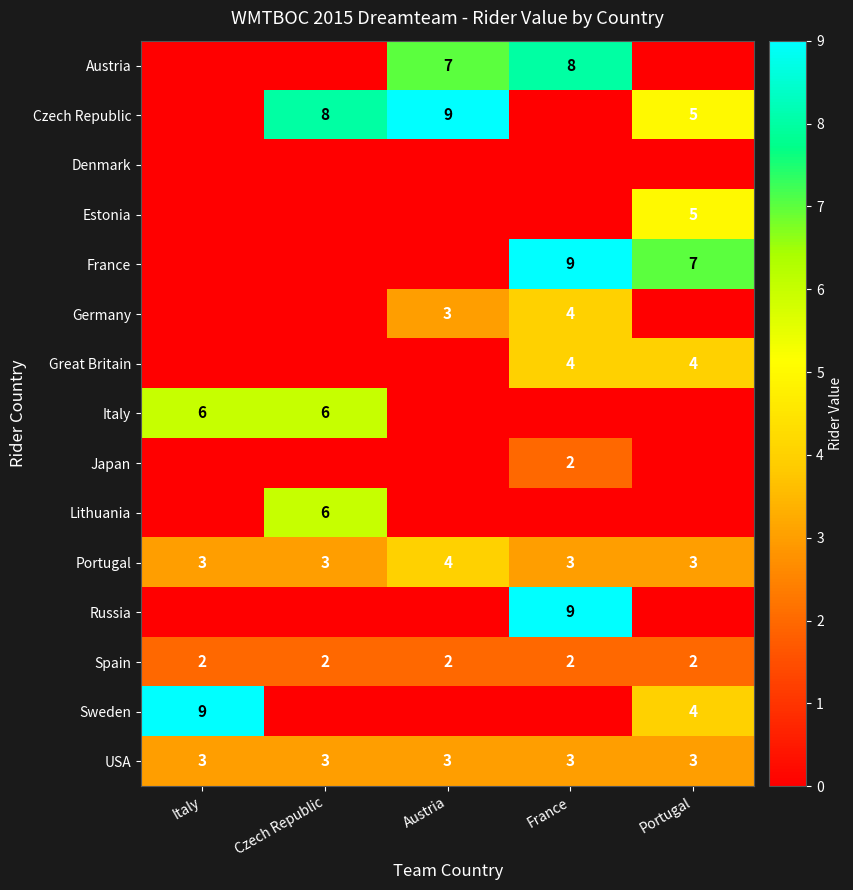

Between France and Czech Republic, which is larger?

France